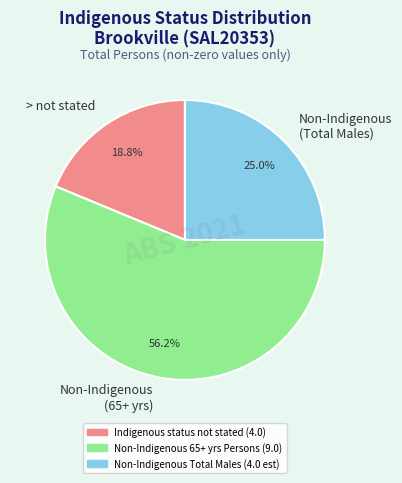

Is the sum of Non-Indigenous (Total Males) and Non-Indigenous (65+ yrs) greater than half?

Yes